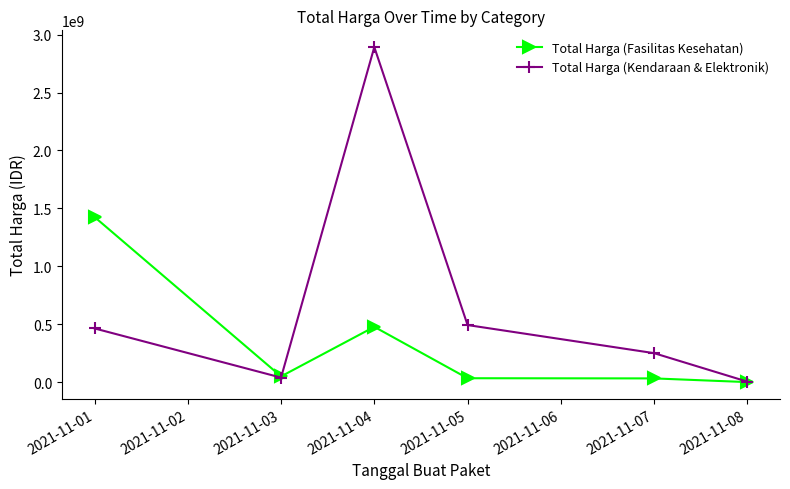

What is the average value of the Total Harga (Kendaraan & Elektronik) series?

690544017